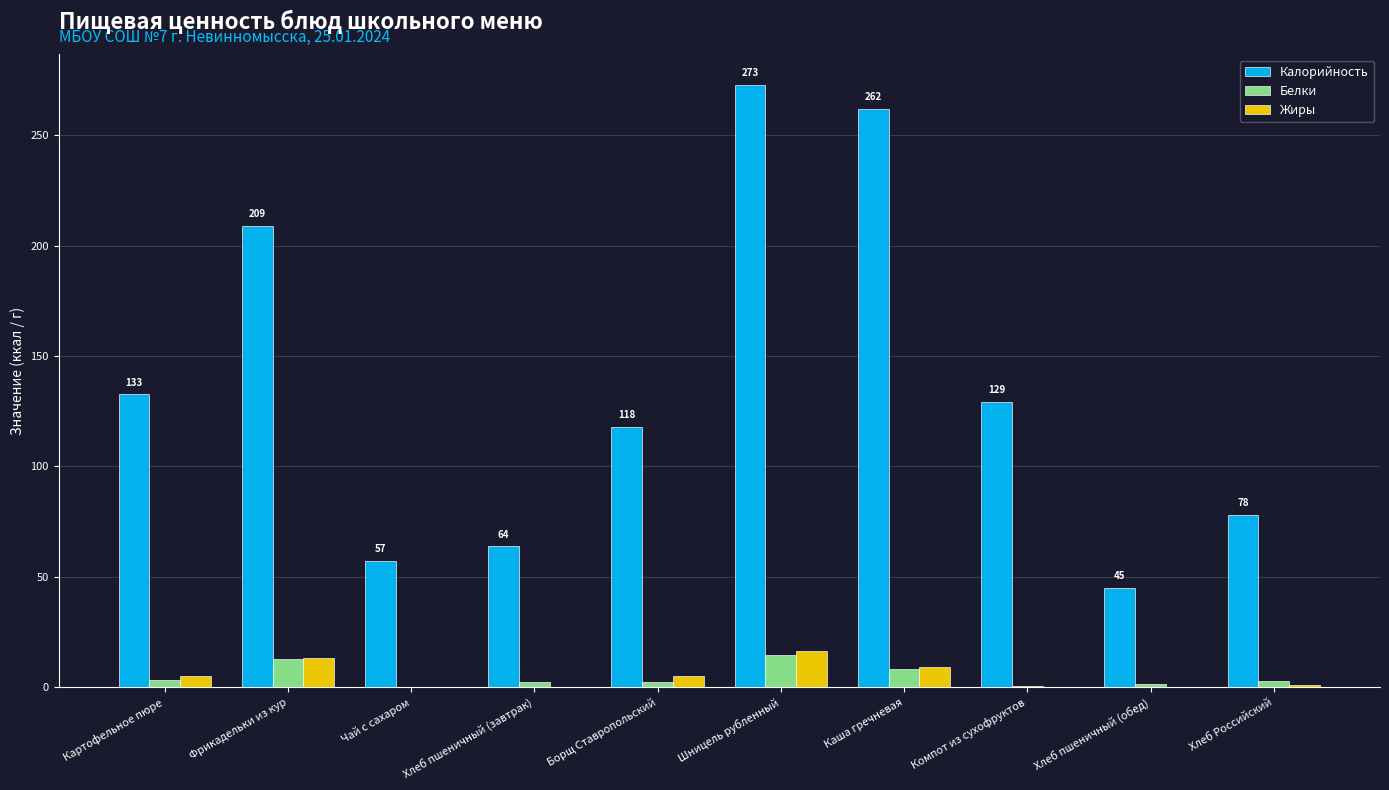

True or false: Белки has a value of 22.0 at Фрикадельки из кур.

False